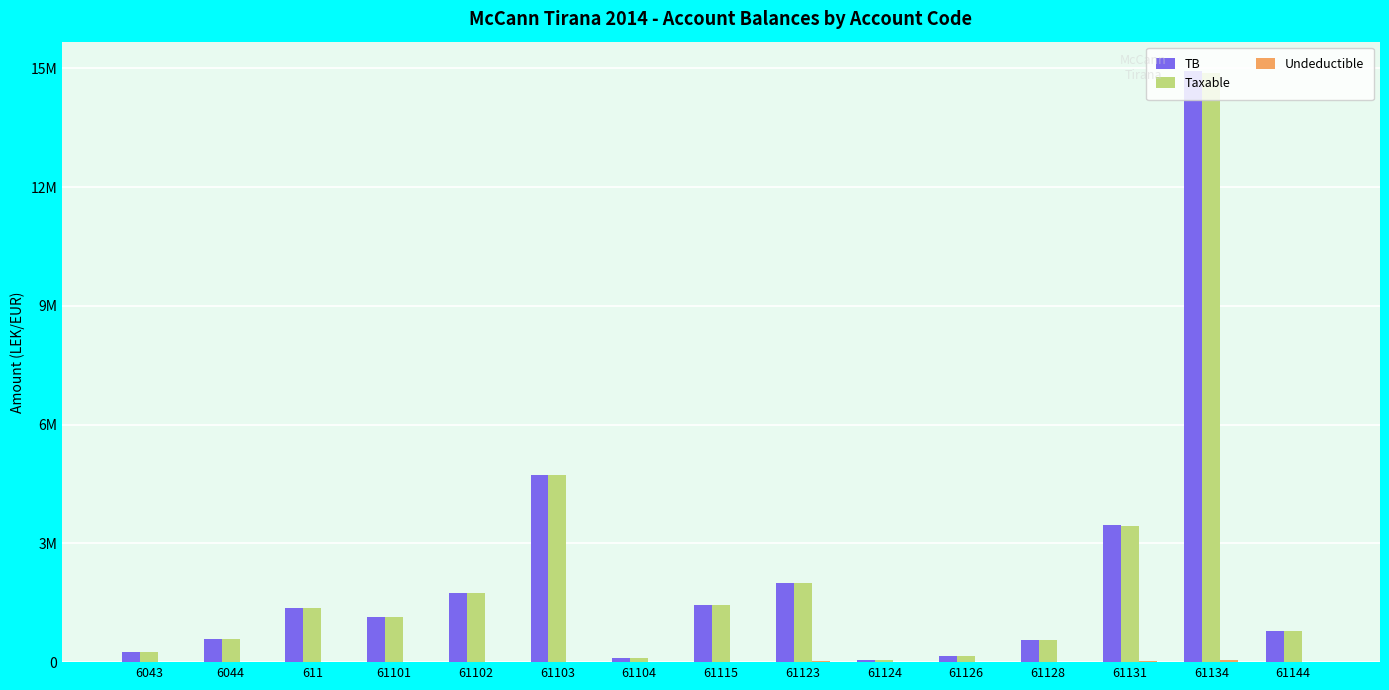

Does the chart contain stacked bars?

No